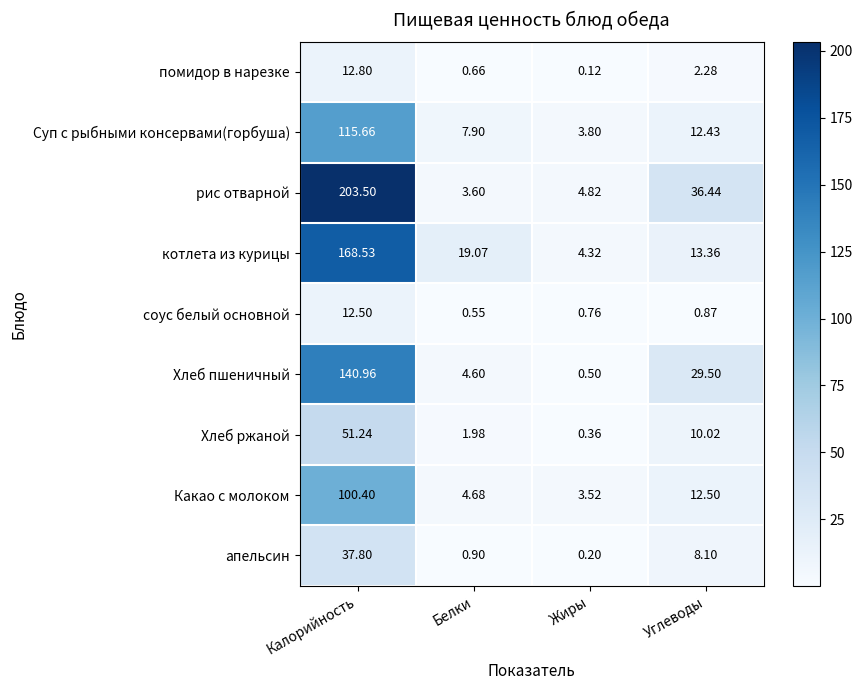

At which label does Хлеб ржаной reach its peak?

Калорийность